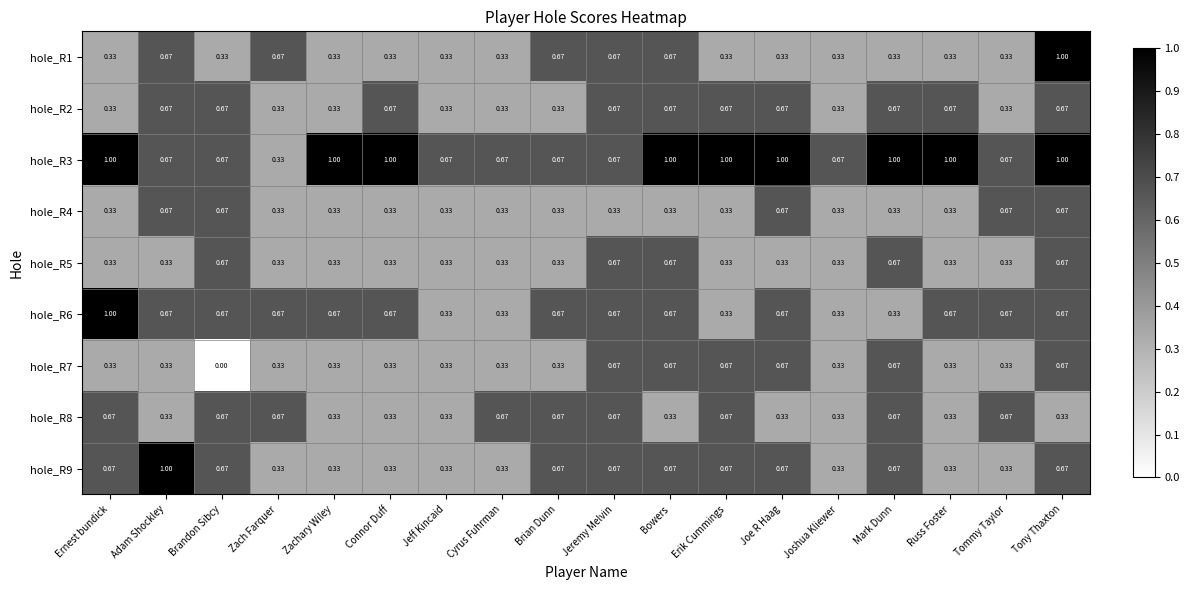

Is the value of hole_R7 at Russ Foster greater than the value of hole_R9 at Adam Shockley?

No